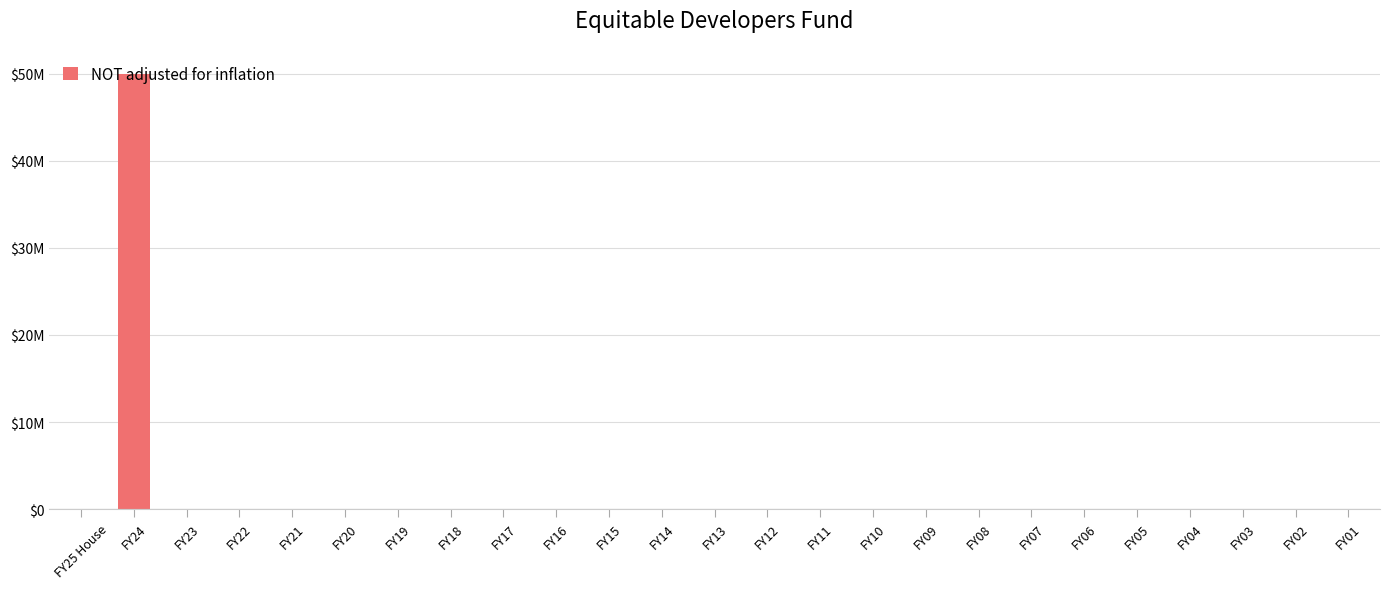

Which category has the highest value across all series?

FY24